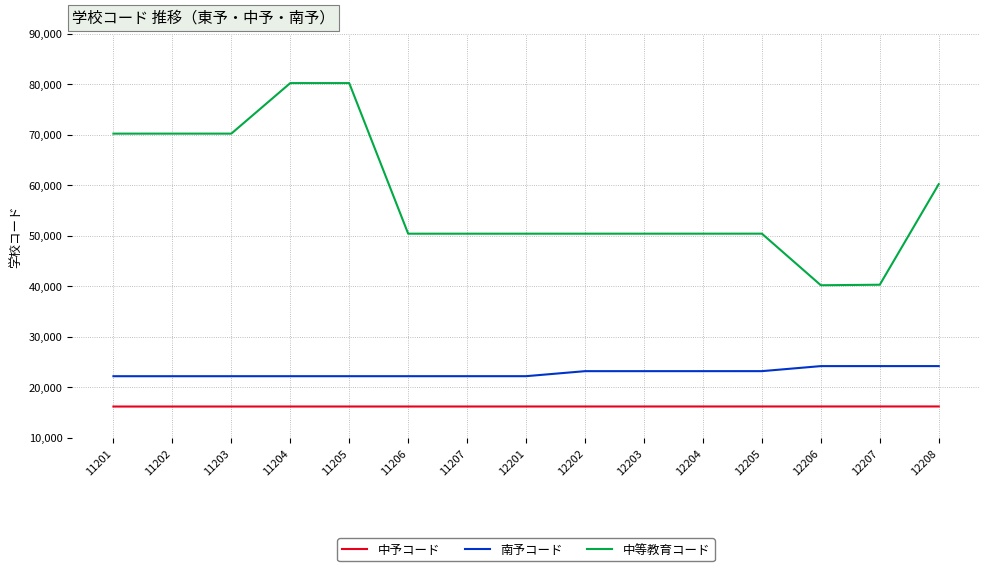

What is the difference between the maximum and second lowest values in the 中等教育コード series?

39899